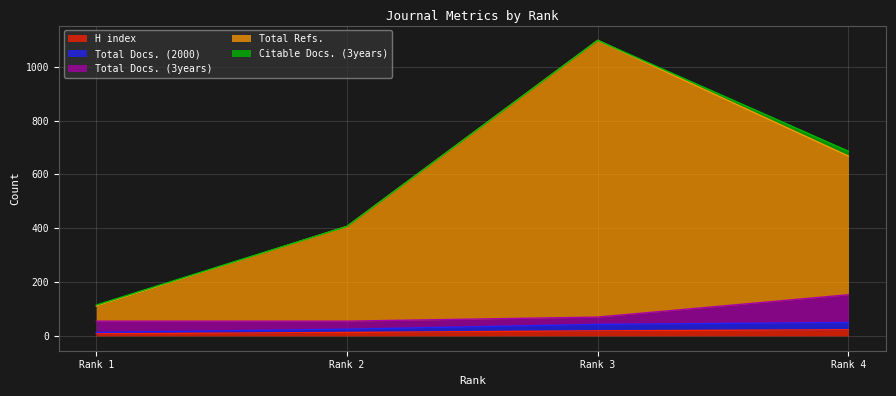

How many lines are shown in the chart?

5